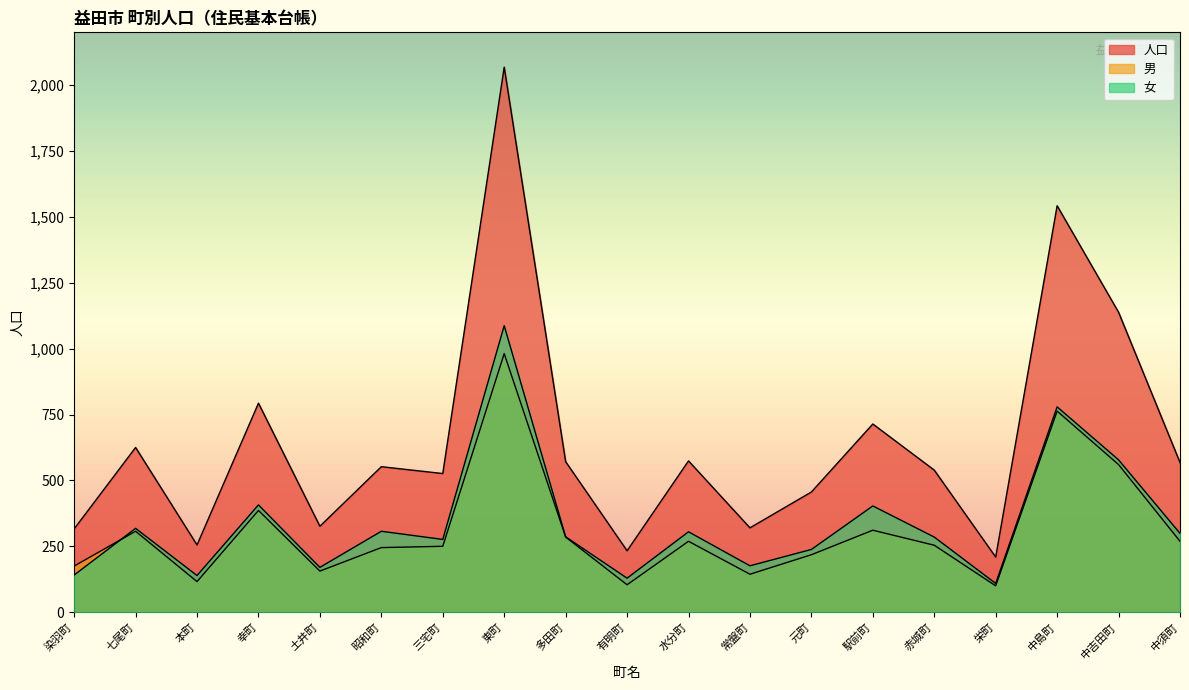

How many data points in 人口 are above 552?

9